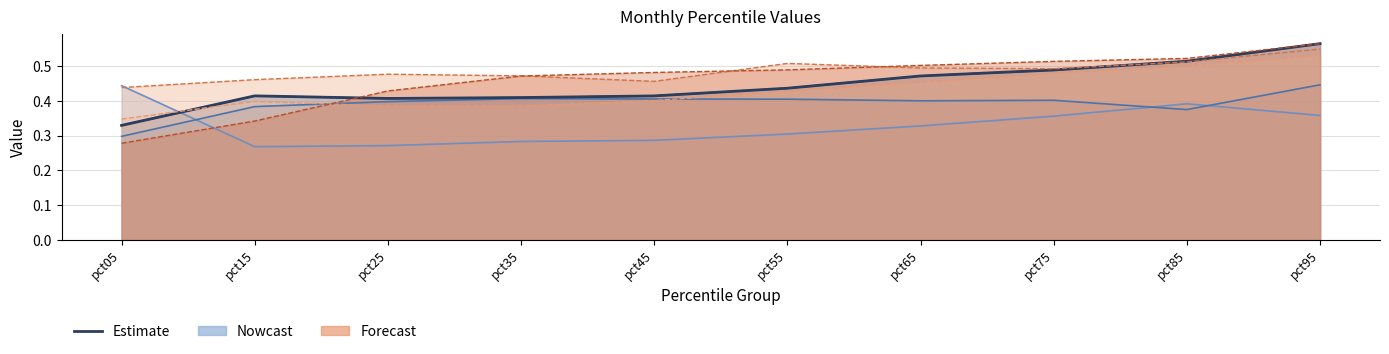

Reading right to left, transcribe all the data shown in this chart.

pct95=0.6	pct85=0.5	pct75=0.5	pct65=0.5	pct55=0.4	pct45=0.4	pct35=0.4	pct25=0.4	pct15=0.4	pct05=0.3